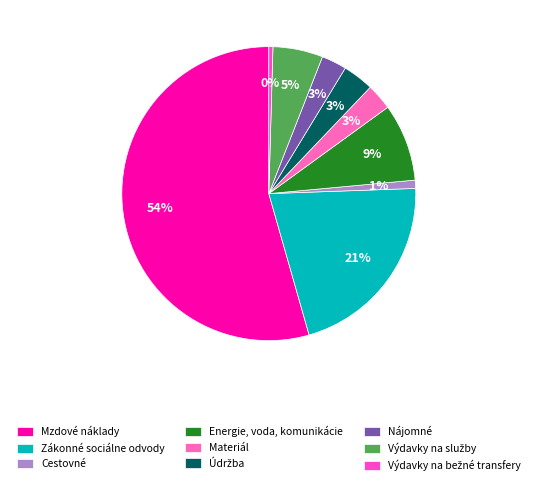

How many segments does this pie chart have?

9